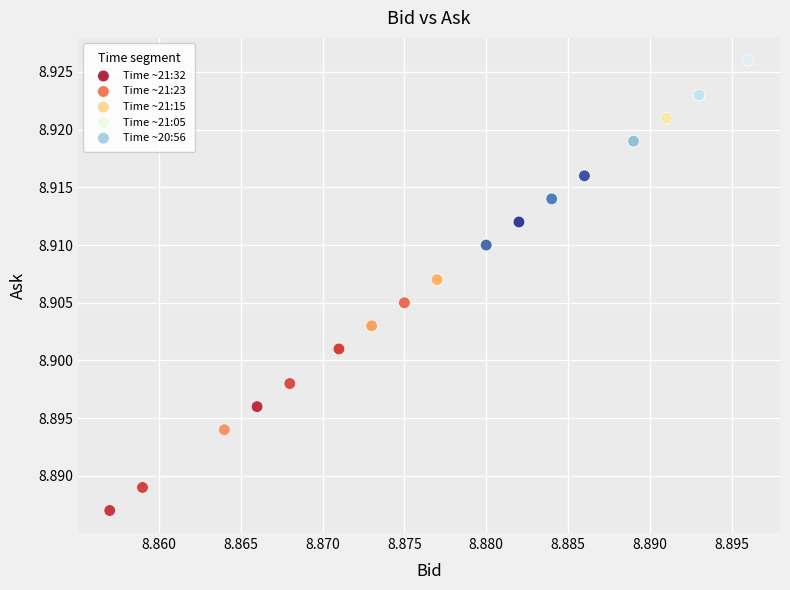

Which series has the widest spread of Y values?

Time ~21:23